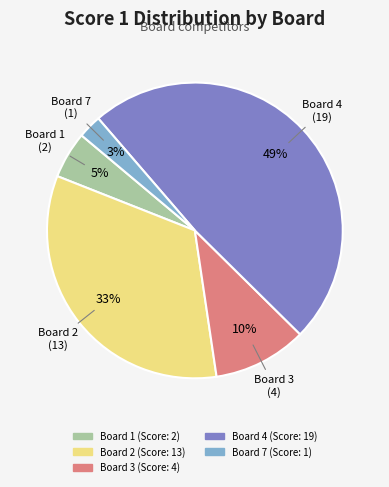

To the nearest percent, what is the difference between the largest and smallest slice percentages?

46%